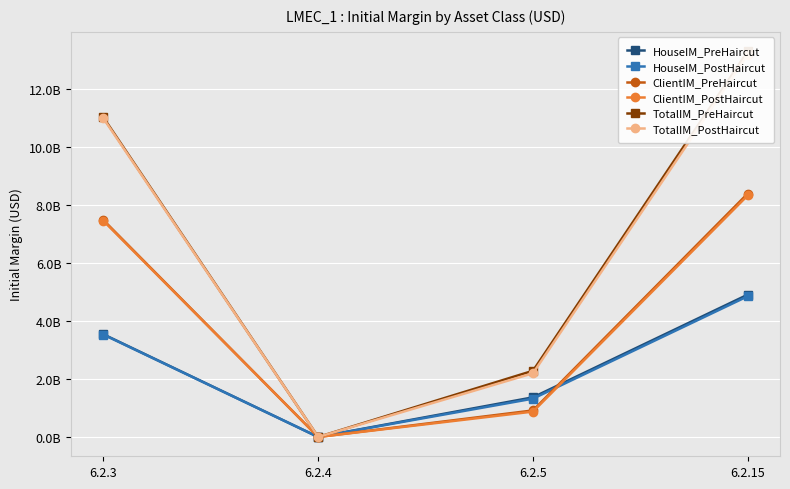

Reading left to right, extract all data points from this chart.

HouseIM_PreHaircut: 3544060191.4	372097.1	1368637270.2	4913069558.7
HouseIM_PostHaircut: 3534642326.3	371108.3	1323308568.6	4858322003.2
ClientIM_PreHaircut: 7486086602.1	785977.3	916492976.7	8403365556.2
ClientIM_PostHaircut: 7462750329.9	783527.2	876815688.3	8340349545.4
TotalIM_PreHaircut: 11030146793.5	1158074.4	2285130246.9	13316435114.9
TotalIM_PostHaircut: 10997392656.3	1154635.5	2200124256.9	13198671548.7